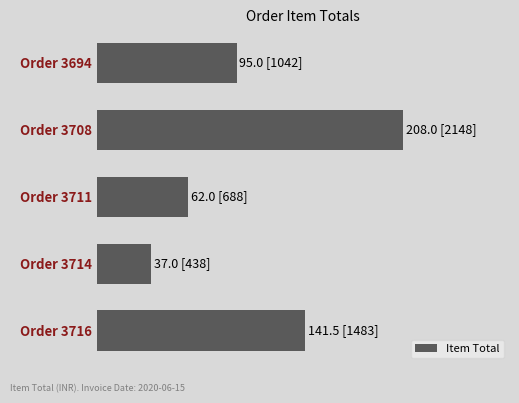

Does the chart contain any negative values?

No